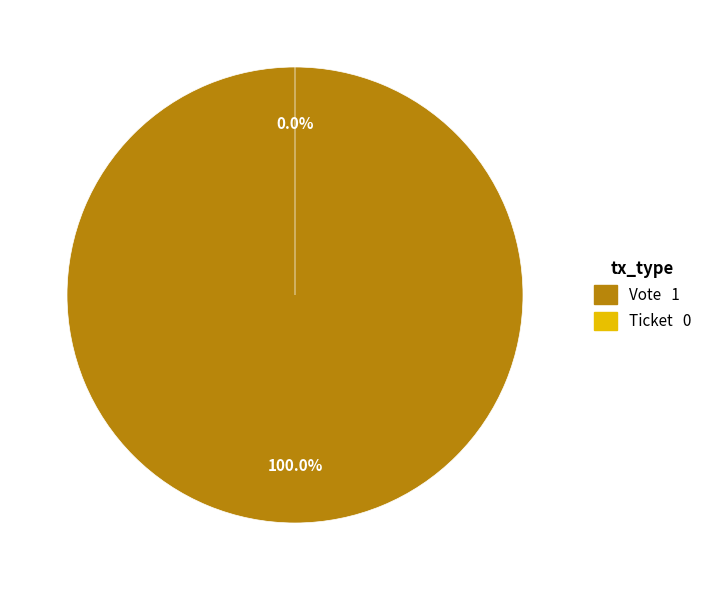

What percentage is the Vote slice, to the nearest percent?

100%